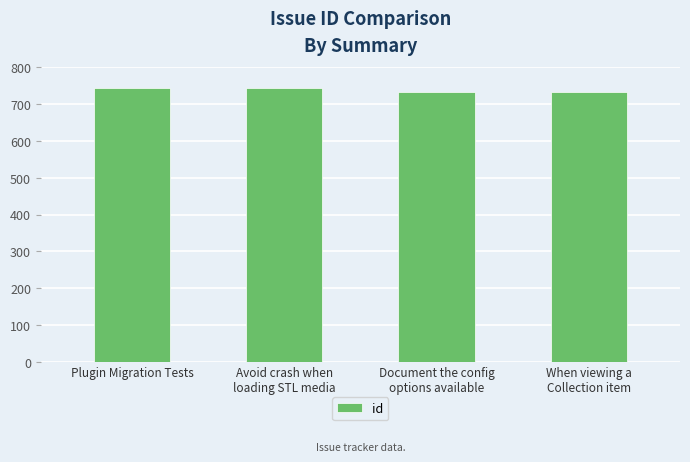

What is the label of the 4th bar from the right?

Plugin Migration Tests